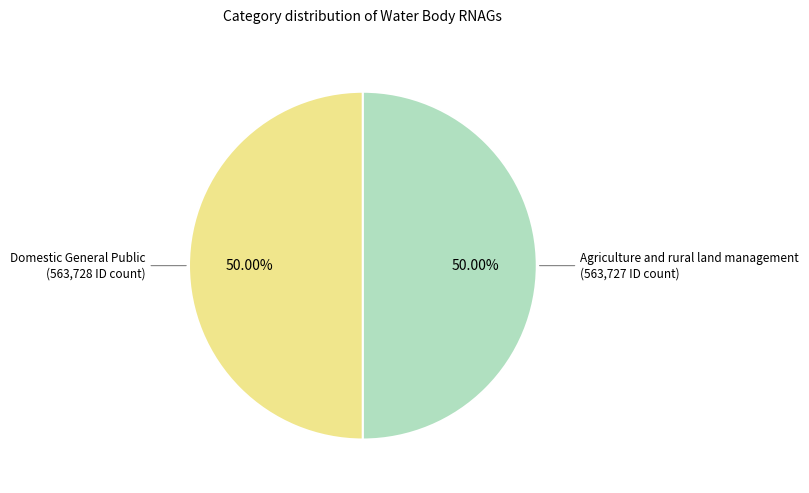

What is the ratio of the value at Agriculture and rural land management to the value at Domestic General Public?

1.0